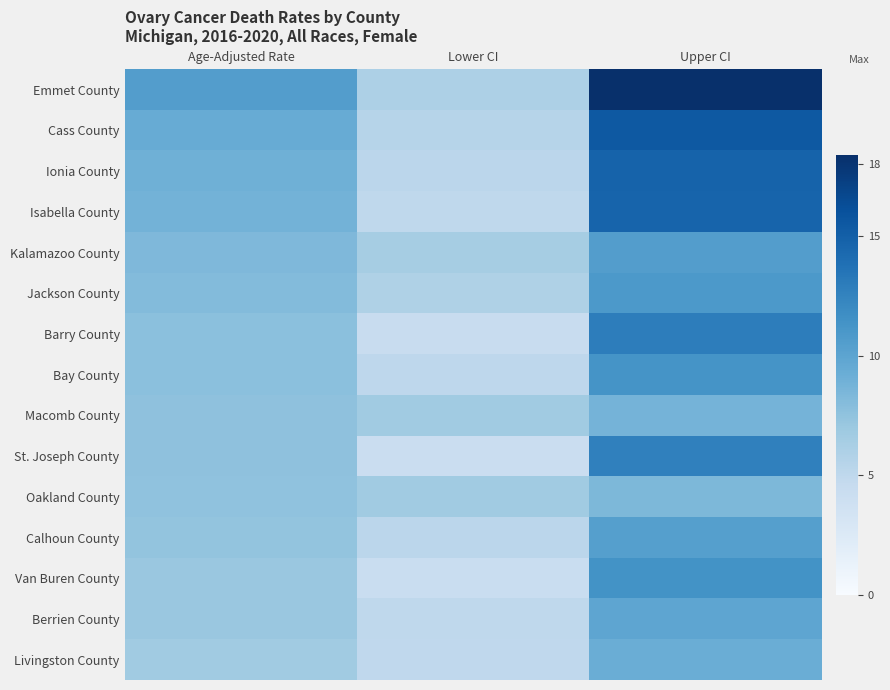

What is the minimum value shown in the chart?

4.2